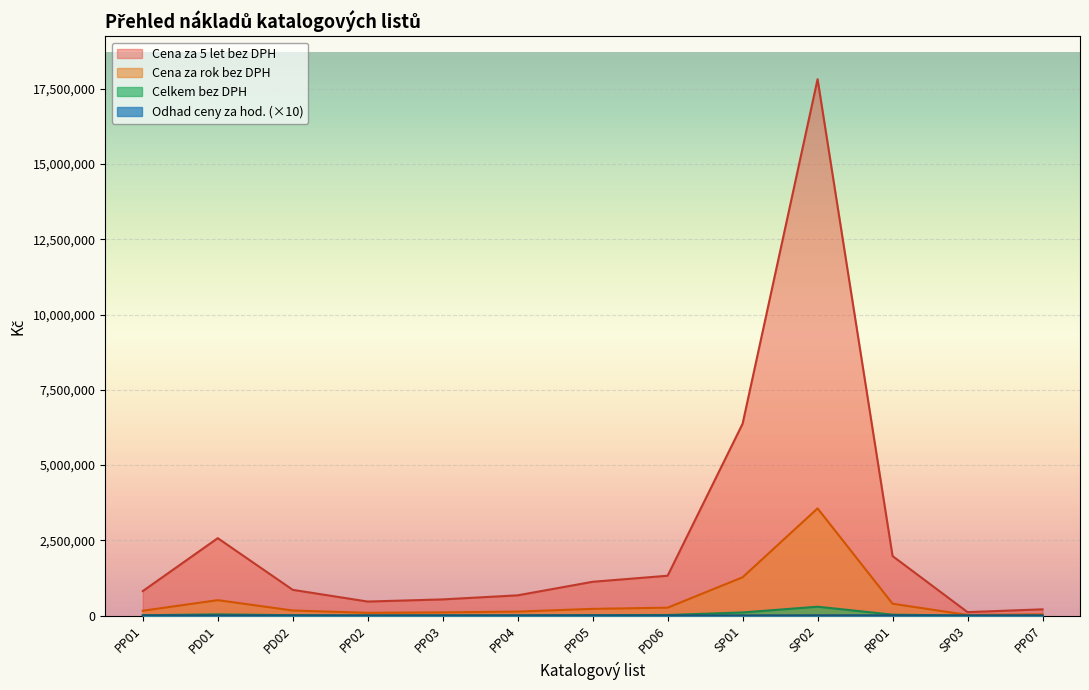

Which category has the highest value in the Odhad ceny za hod. series?

SP02